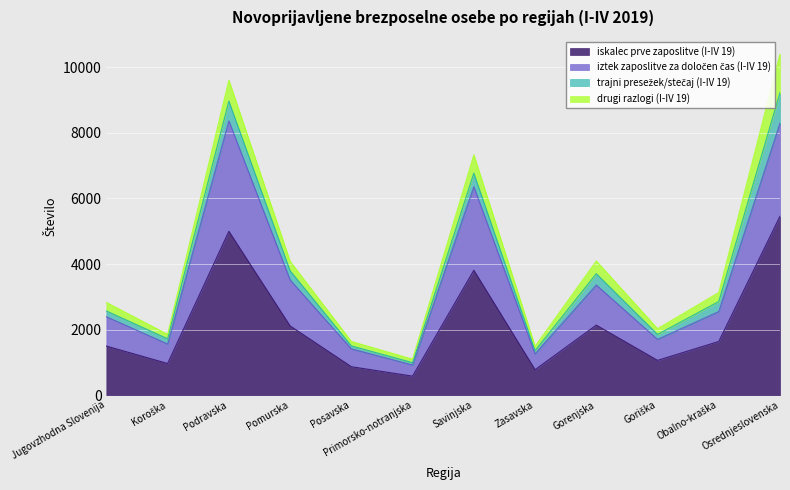

True or false: iskalec prve zaposlitve (I-IV 19) and iztek zaposlitve za določen čas (I-IV 19) cross at least once.

False